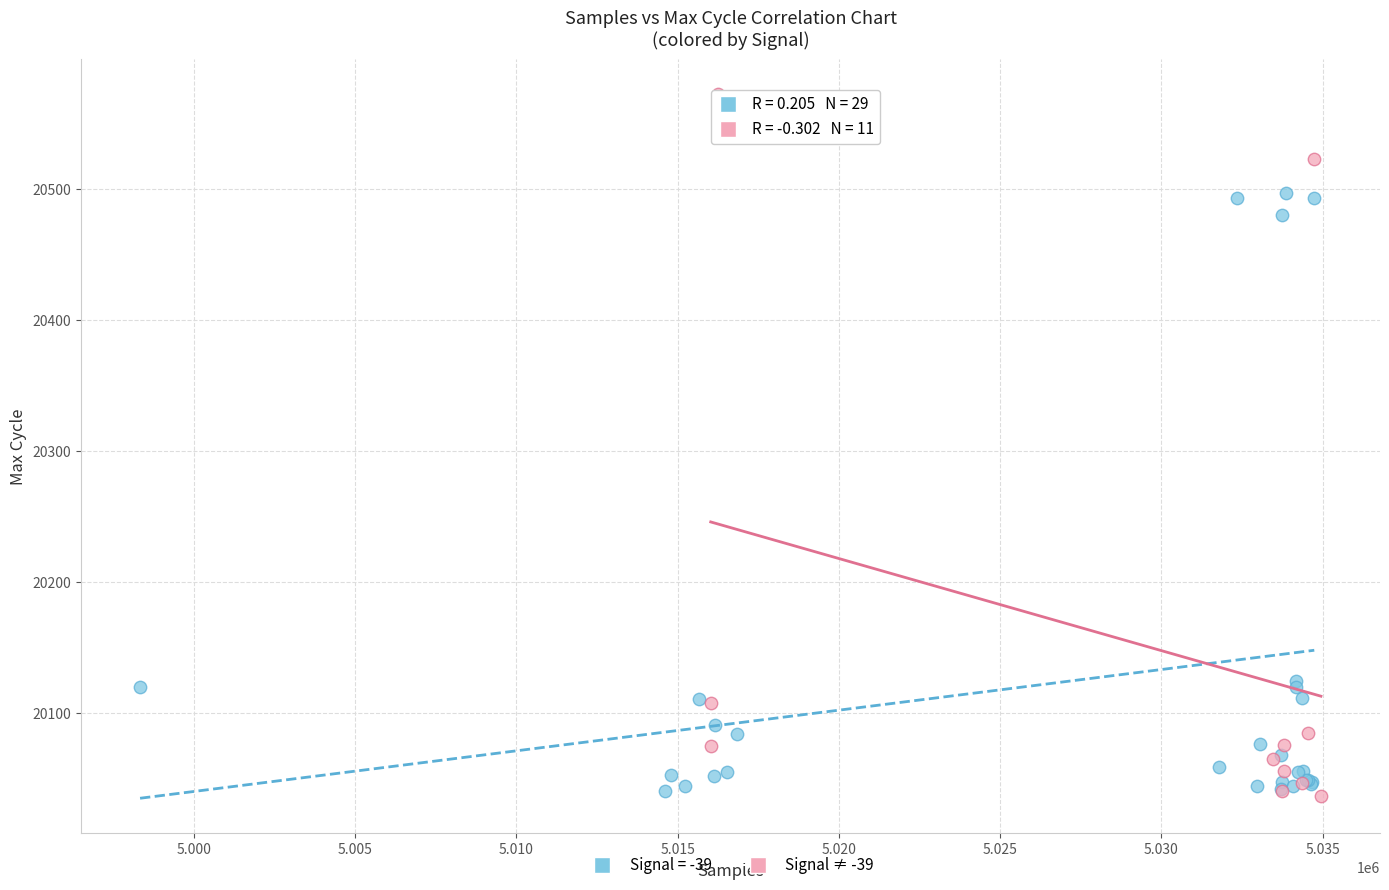

Which series has the widest spread of Y values?

Signal ≠ -39